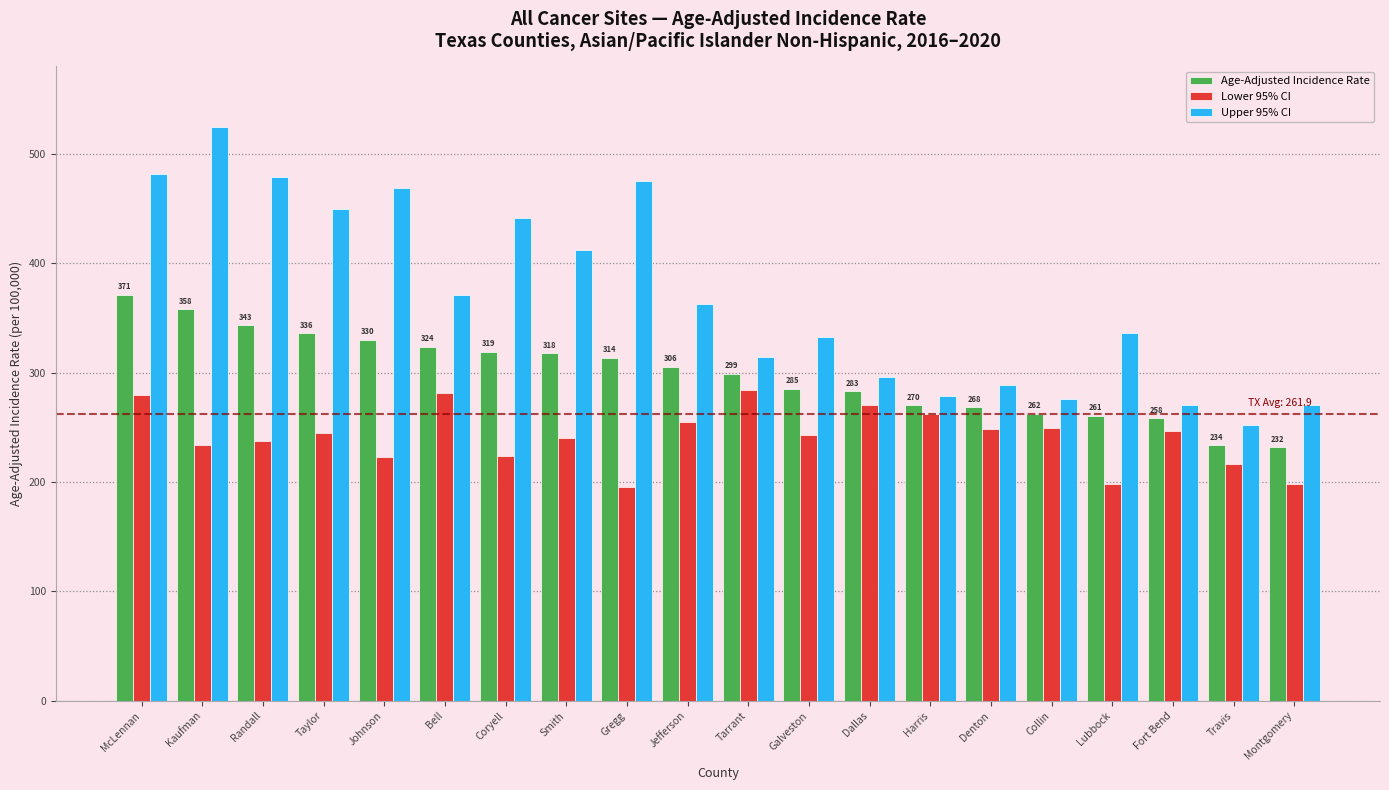

The Upper 95% CI series shows 252.0 at Travis. True or false?

True